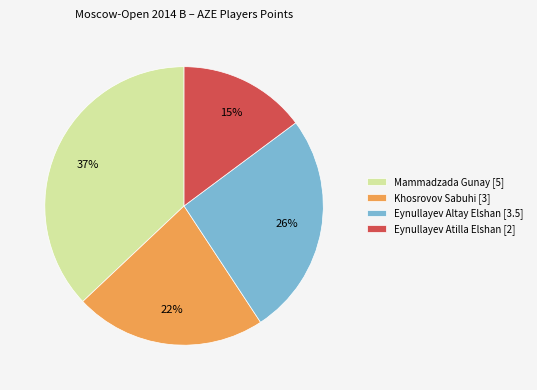

Is the sum of Eynullayev Atilla Elshan [2] and Eynullayev Altay Elshan [3.5] greater than half?

No